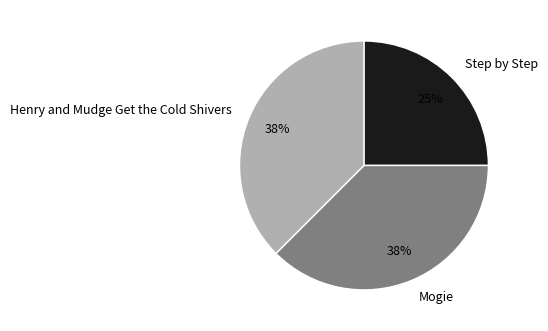

Count the number of slices in the pie.

3